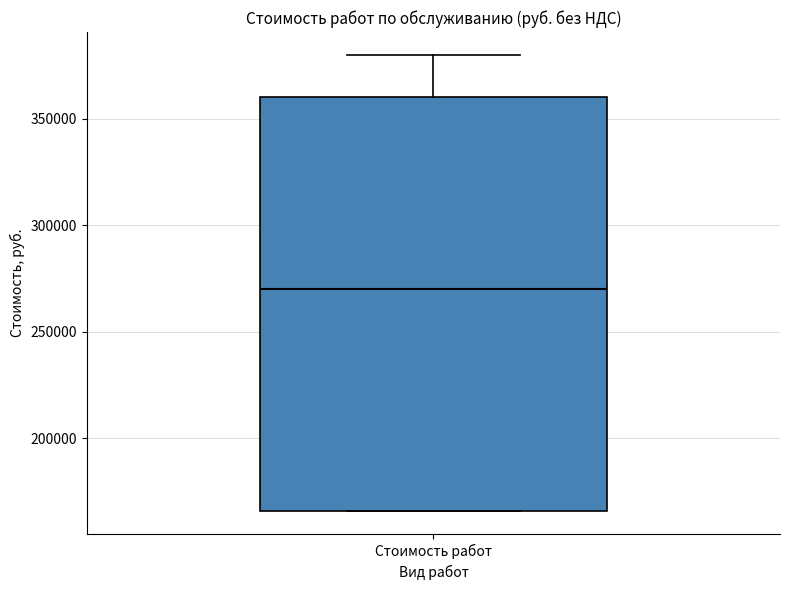

Read this box plot against the y-axis: the position of the median line, the range covered by the box, and the ends of both whiskers. The values are not printed on the chart, so give them approximately, as read against the axis.

median 270000, box 165000 to 360000, whiskers 165000 to 380000